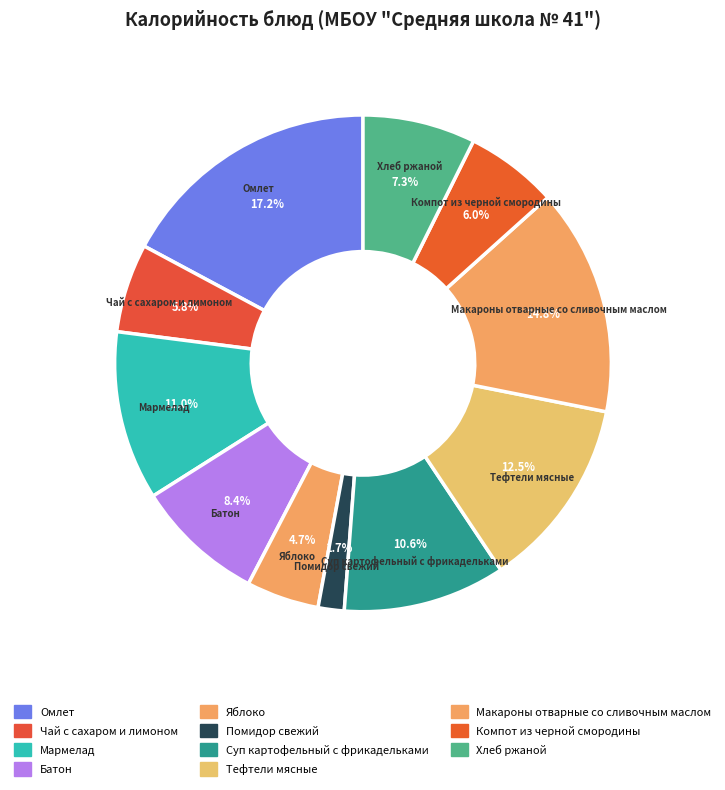

What is the change in value from Мармелад to Хлеб ржаной?

-52.0